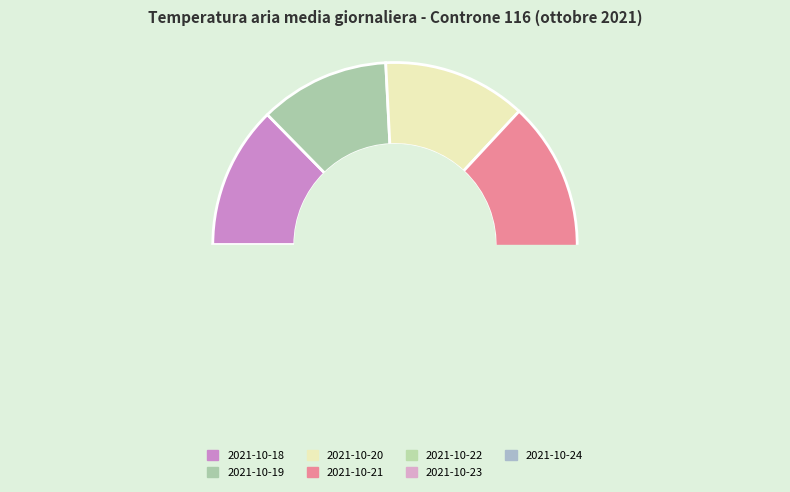

Does 2021-10-22 account for over 50% of the chart?

No